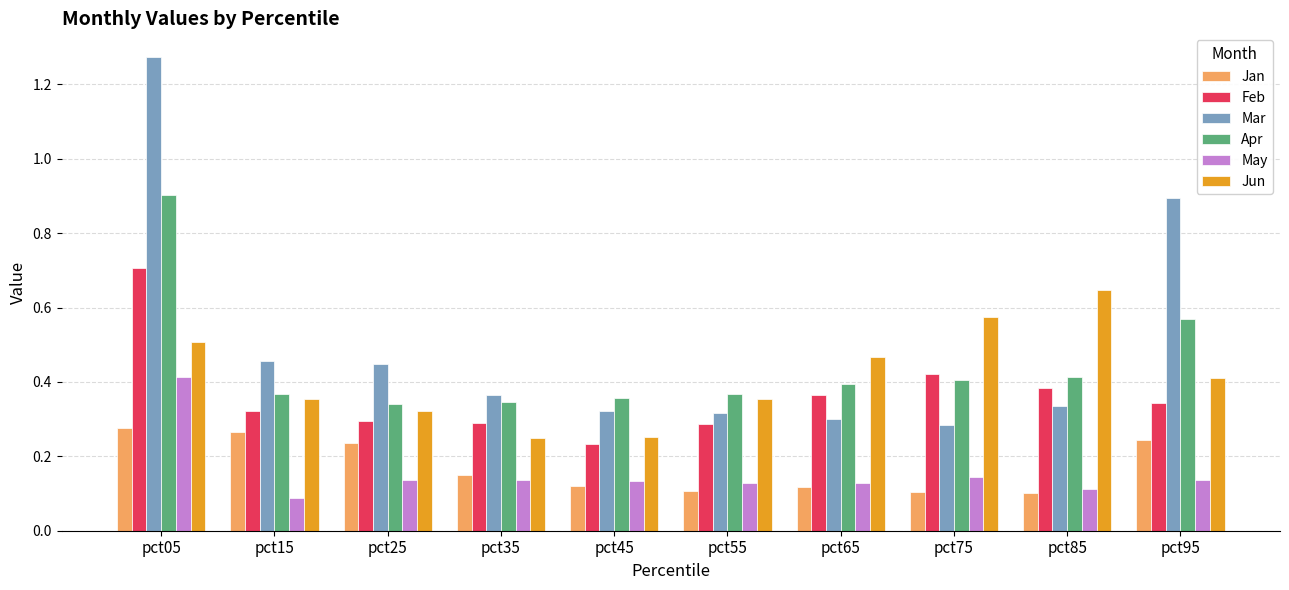

Between pct05 and pct85, which series saw the biggest shift?

Mar